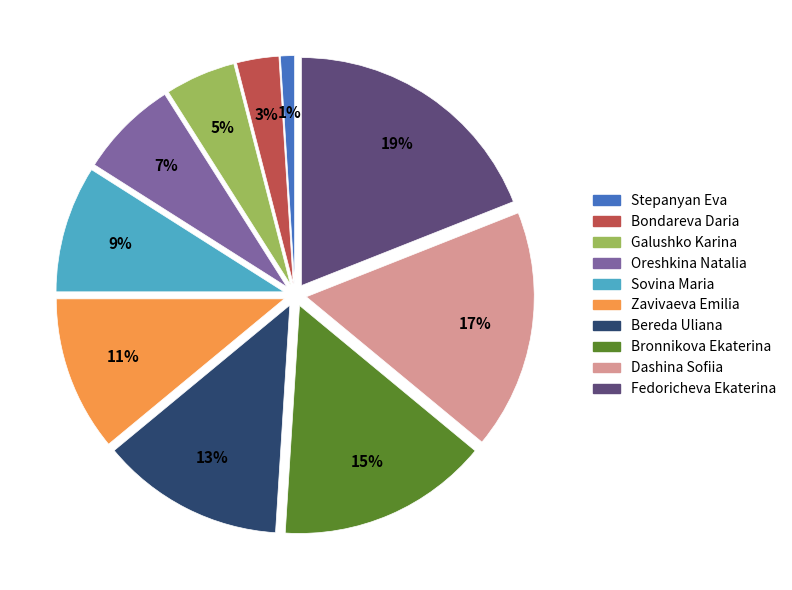

Is the sum of Stepanyan Eva and Galushko Karina greater than half?

No